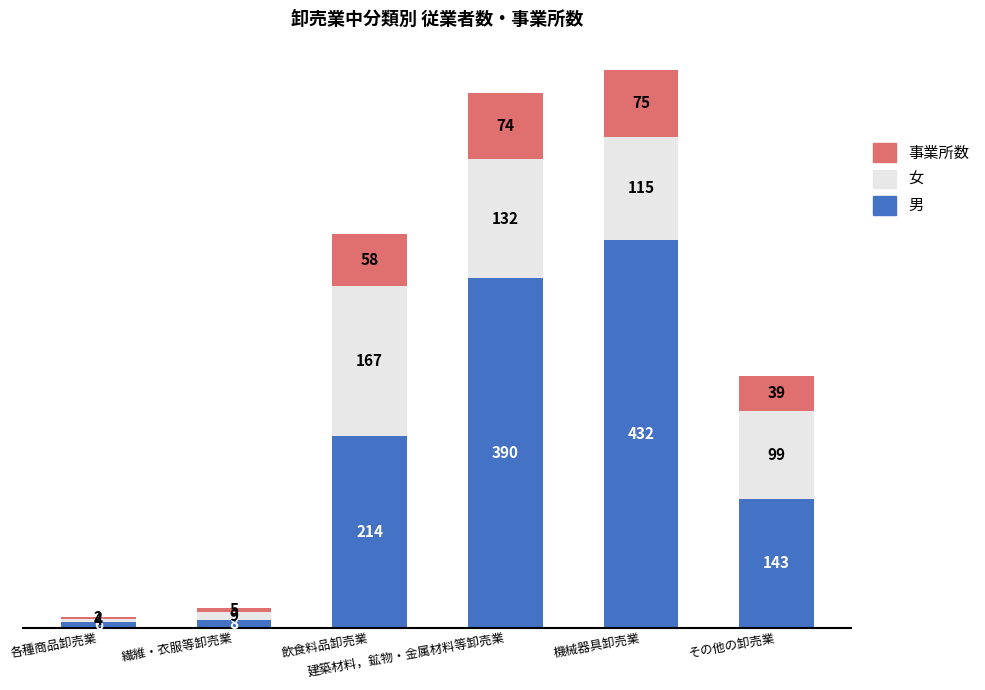

How many bars are there in total?

6